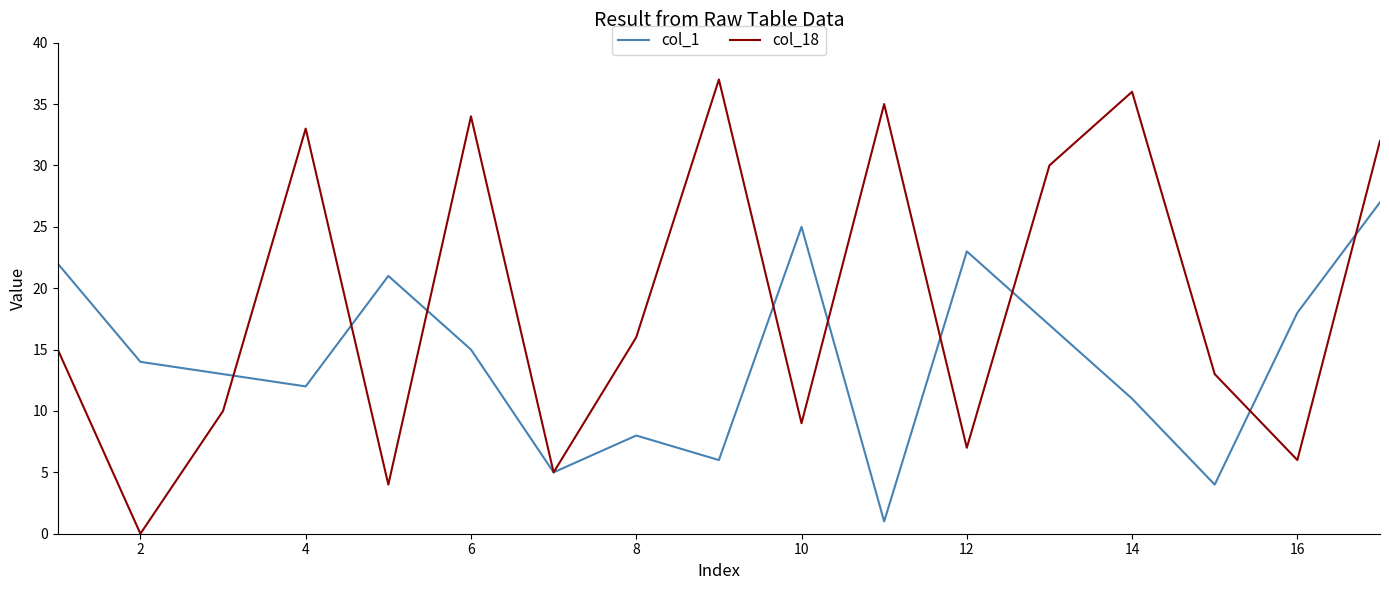

Rank the series by their average value, from highest to lowest.

col_18, col_1